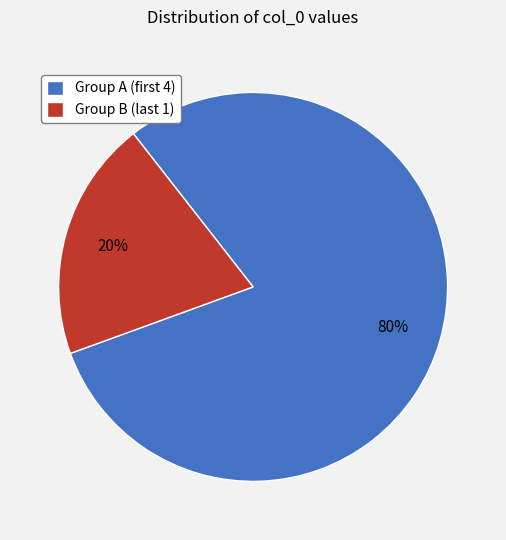

Rank the categories by value from lowest to highest.

Group B (last 1), Group A (first 4)